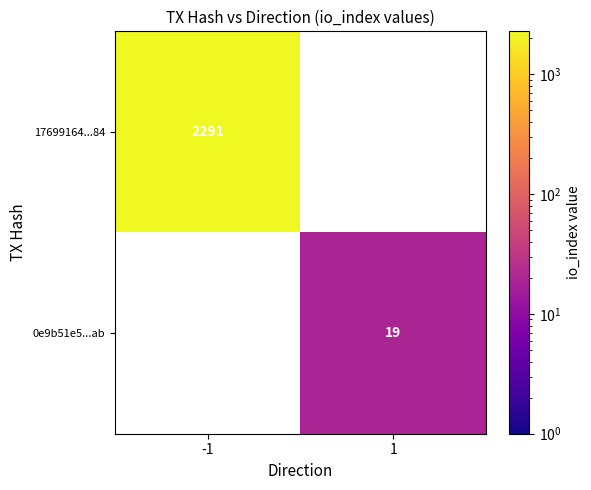

True or false: 17699164...84 has a value of 2291 at -1.

True